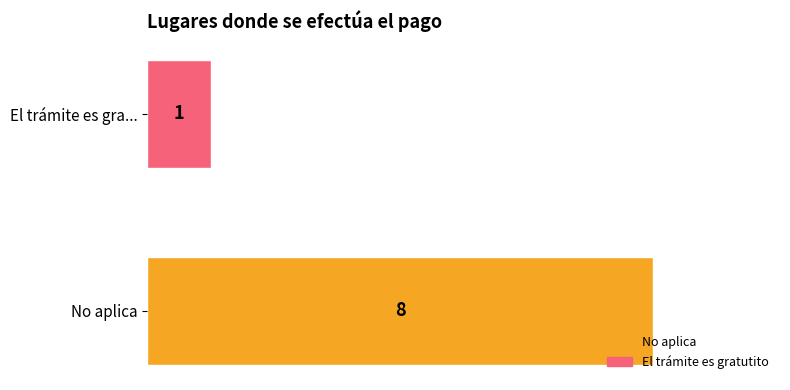

Reading top to bottom, extract all data points from this chart.

El trámite es gra...=1	No aplica=8